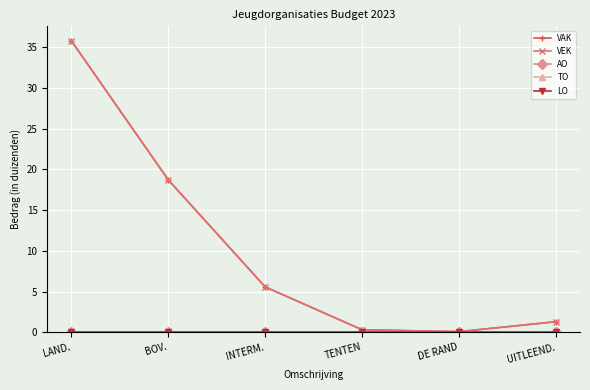

Is this an area chart (filled region under the line)?

No